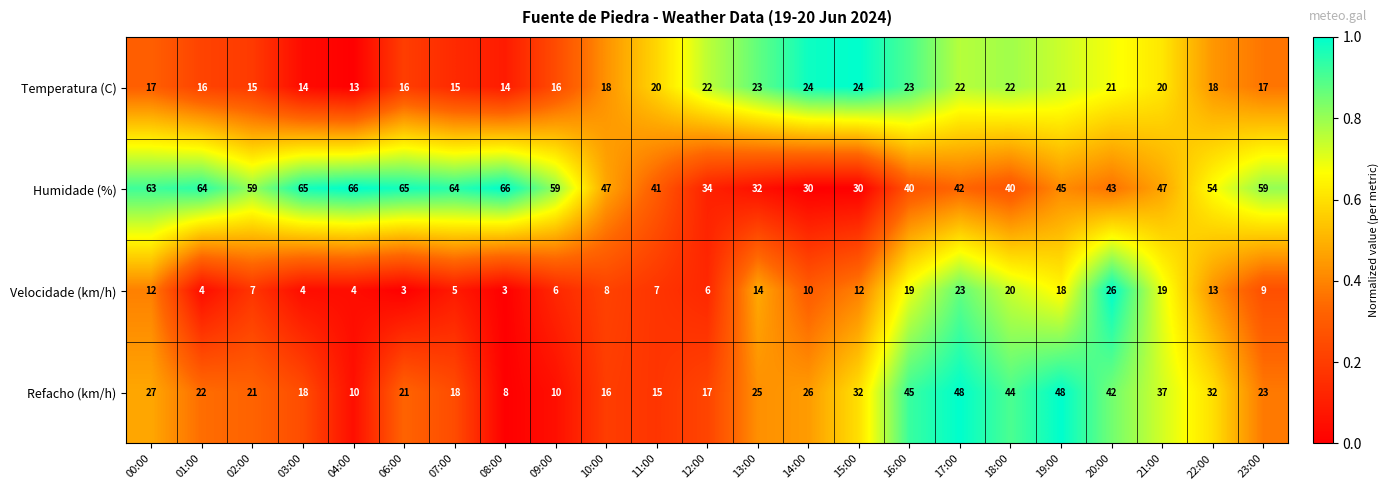

Count the number of categories in the chart.

23